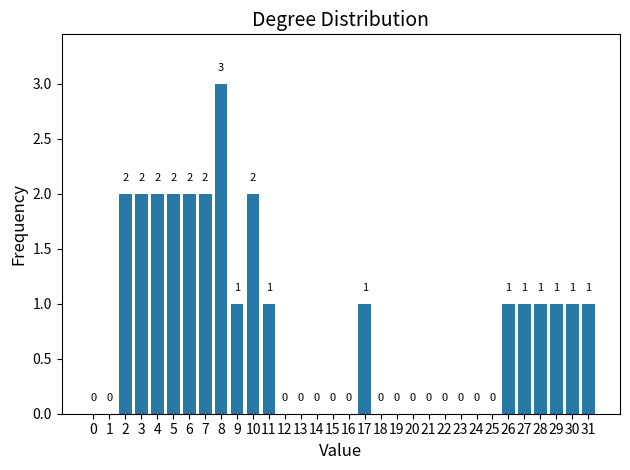

Reading left to right, transcribe all the data shown in this chart.

0=0	1=0	2=2	3=2	4=2	5=2	6=2	7=2	8=3	9=1	10=2	11=1	12=0	13=0	14=0	15=0	16=0	17=1	18=0	19=0	20=0	21=0	22=0	23=0	24=0	25=0	26=1	27=1	28=1	29=1	30=1	31=1